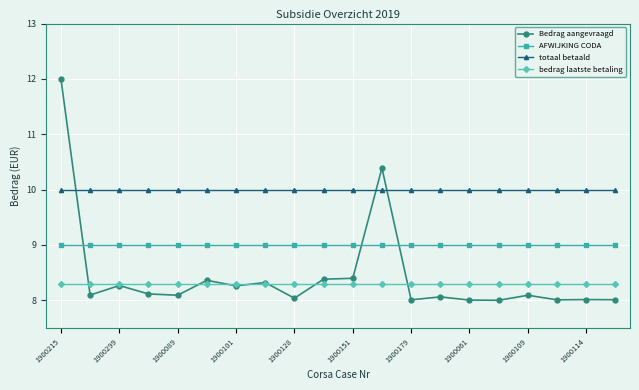

What is the highest value of the bedrag laatste betaling series?

8.3